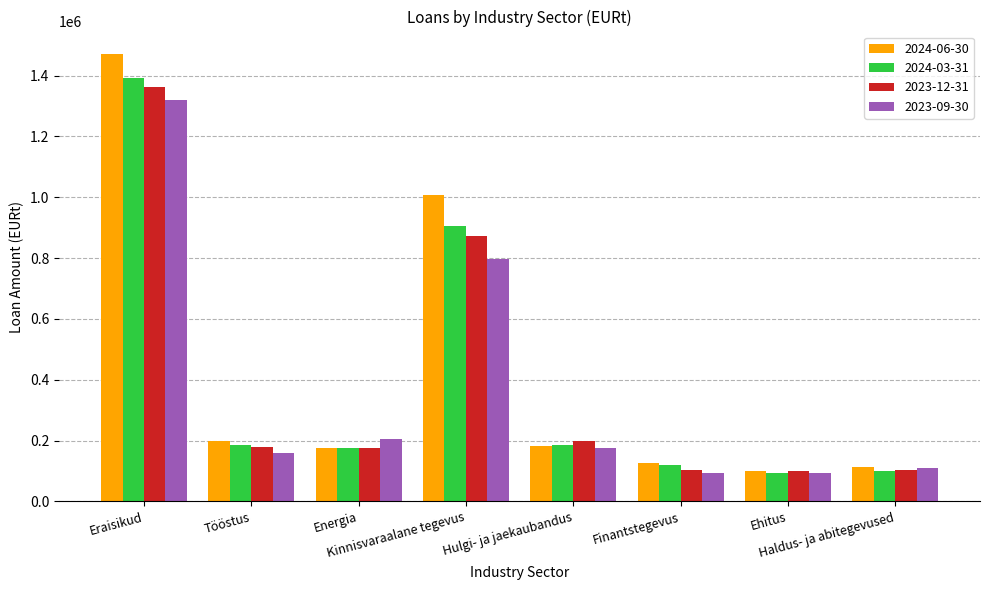

What are all the series names shown in the legend?

2024-06-30, 2024-03-31, 2023-12-31, 2023-09-30